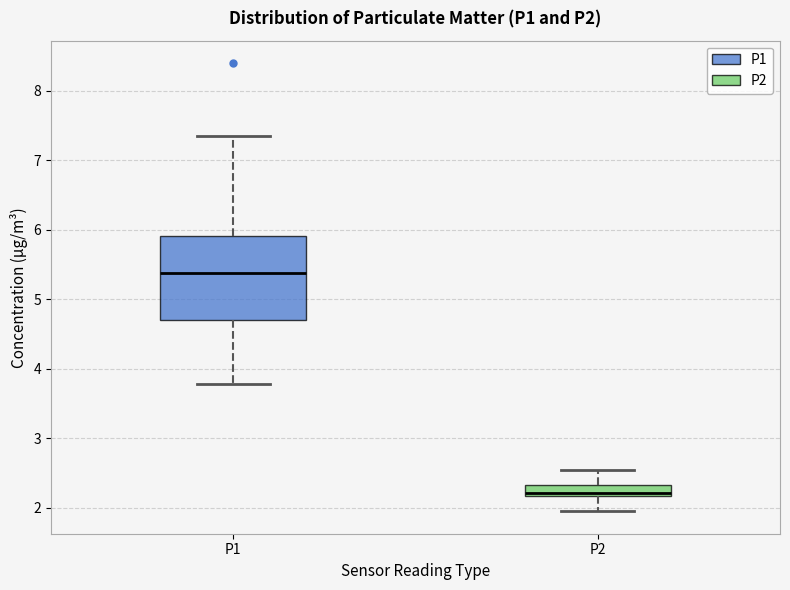

Where is the upper edge of the box for P1 on the y-axis? The values are not printed on the chart, so give them approximately, as read against the axis.

5.9